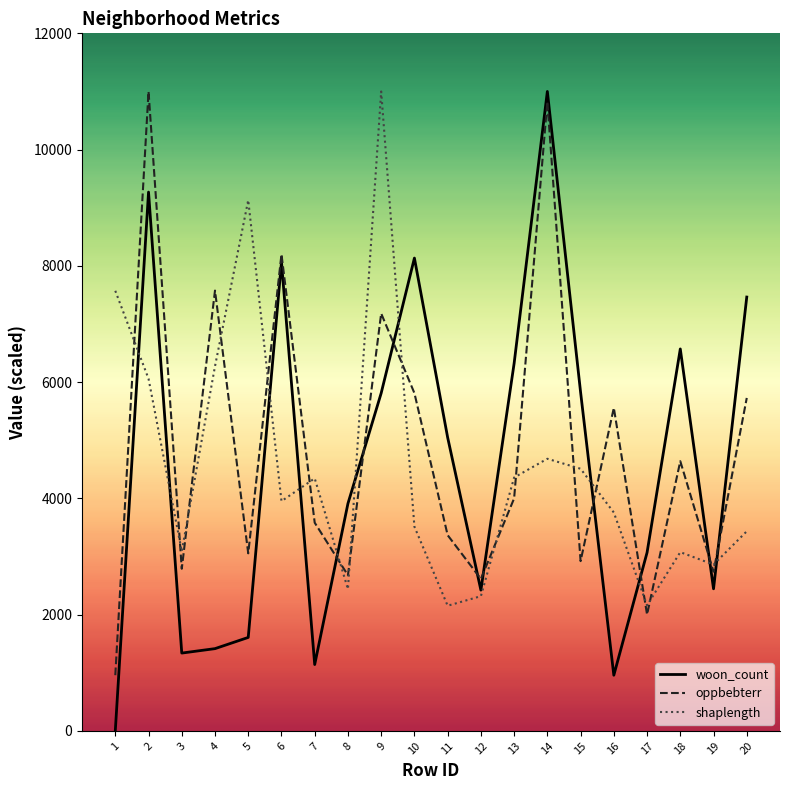

True or false: shaplength has a value of 2695.4 at 14.

False